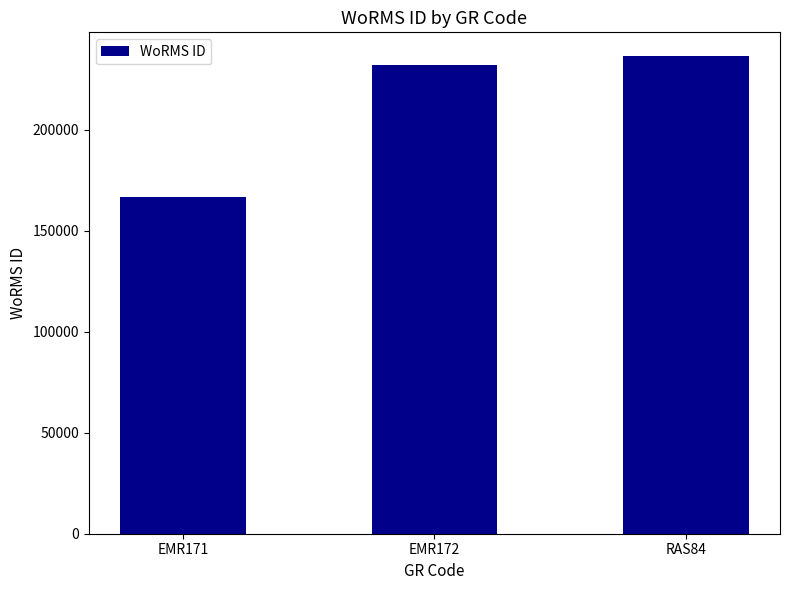

Reading left to right, list all the values displayed in this chart.

166496	231816	236331